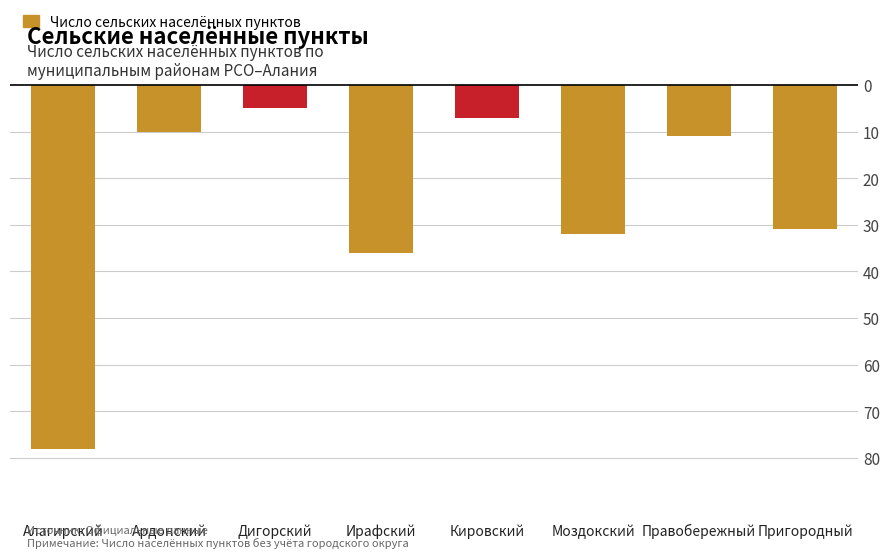

How many series are shown in this chart?

1